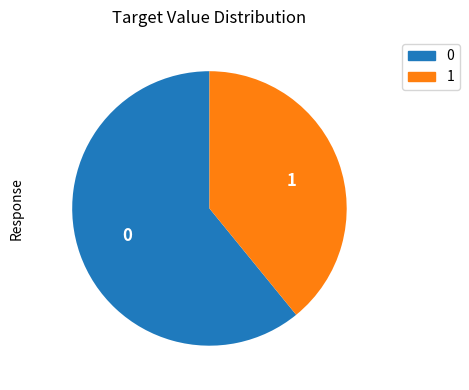

What is the ratio of the value at 1 to the value at 0?

0.6